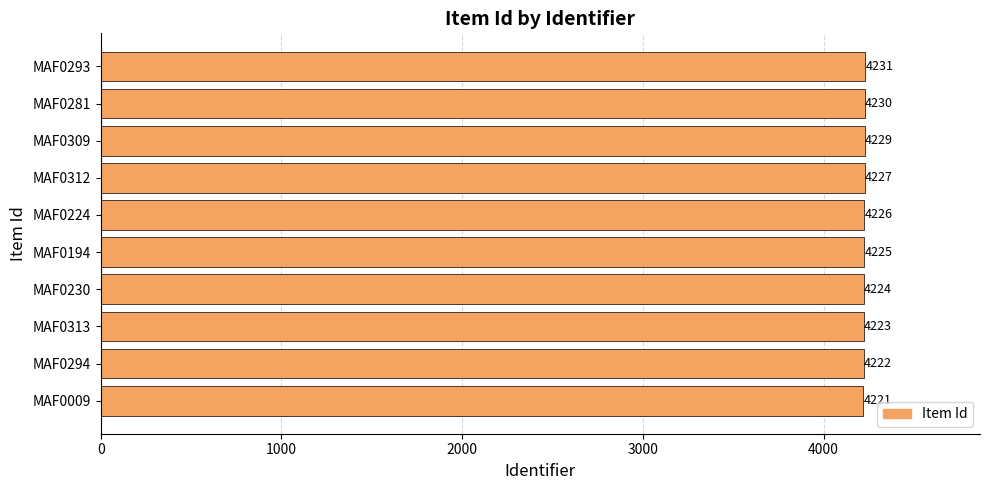

How many values are between 4223 and 4229?

6